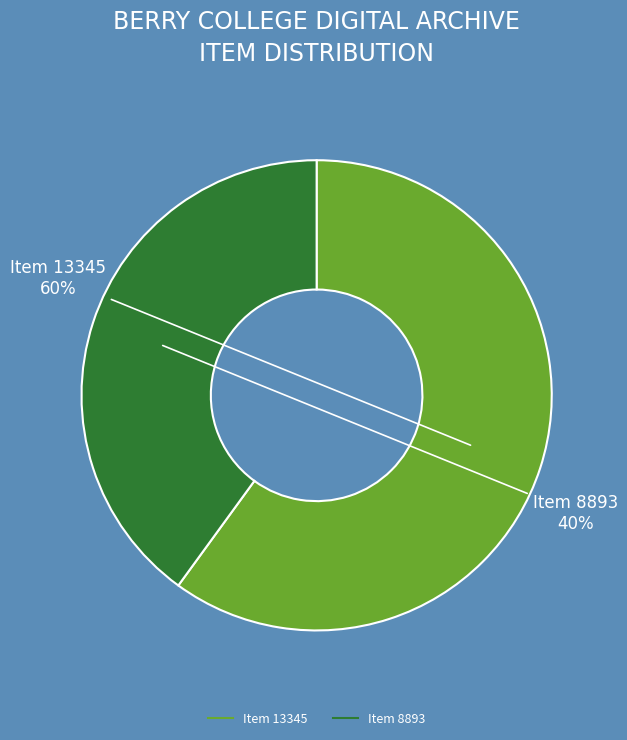

How many segments does this pie chart have?

2